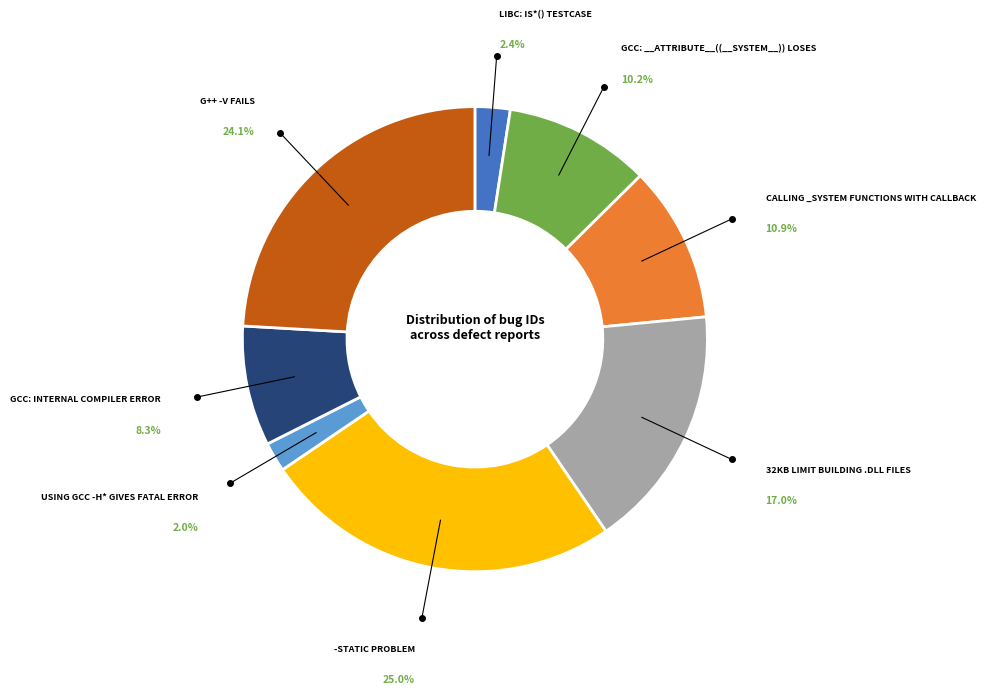

Is there a majority slice in this chart?

No